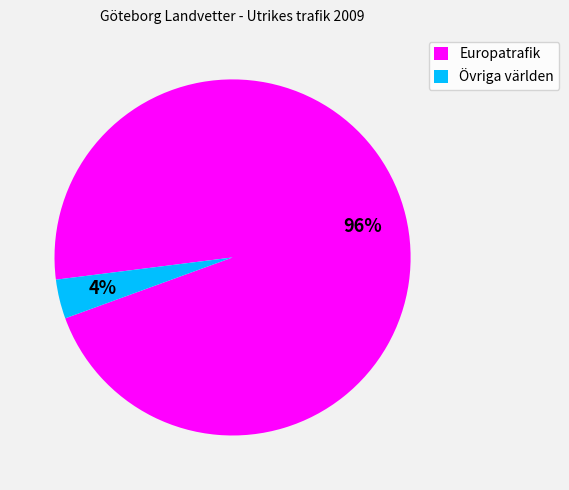

Rank the categories by value from highest to lowest.

Europatrafik, Övriga världen